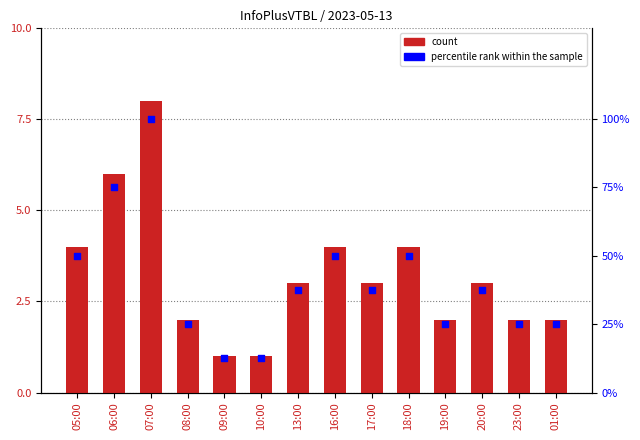

Which series has the largest total across all categories?

percentile rank within the sample